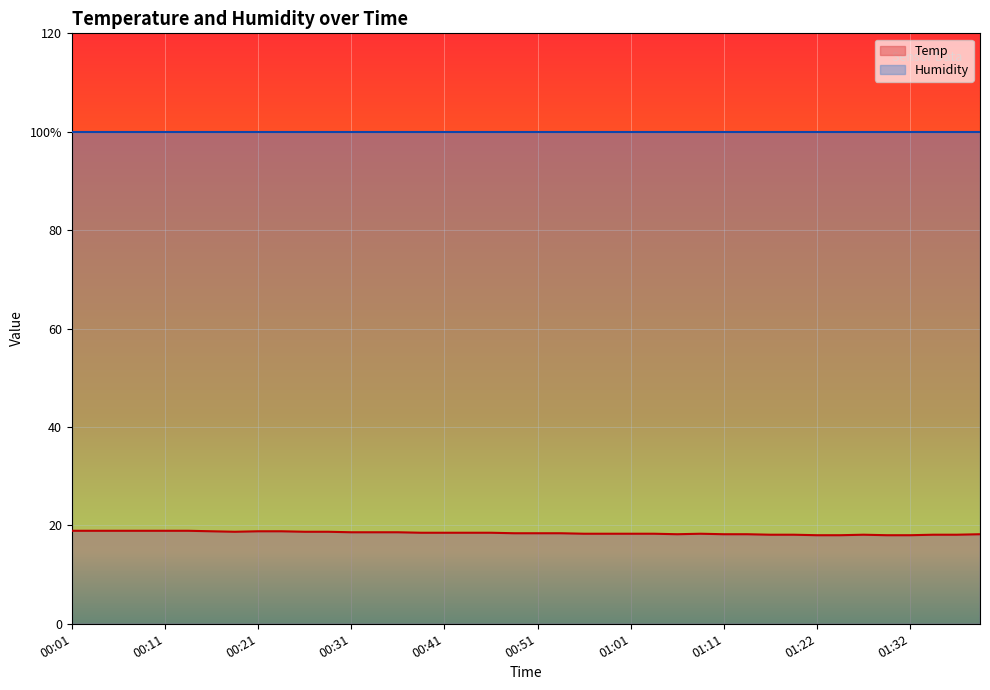

List the labels in order of value, largest first.

00:01, 00:04, 00:06, 00:09, 00:11, 00:14, 00:16, 00:21, 00:24, 00:19, 00:26, 00:29, 00:31, 00:34, 00:36, 00:39, 00:41, 00:44, 00:46, 00:49, 00:51, 00:54, 00:56, 00:59, 01:01, 01:04, 01:09, 01:06, 01:11, 01:14, 01:40, 01:17, 01:19, 01:27, 01:35, 01:37, 01:22, 01:24, 01:29, 01:32